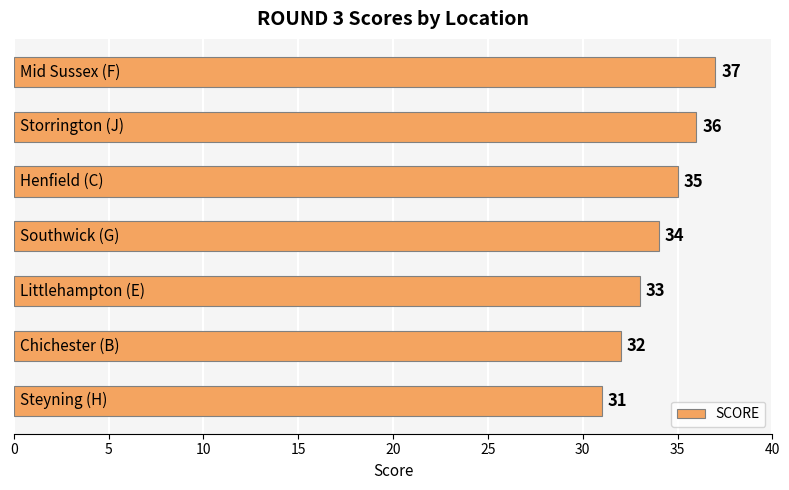

How many series are shown in this chart?

1